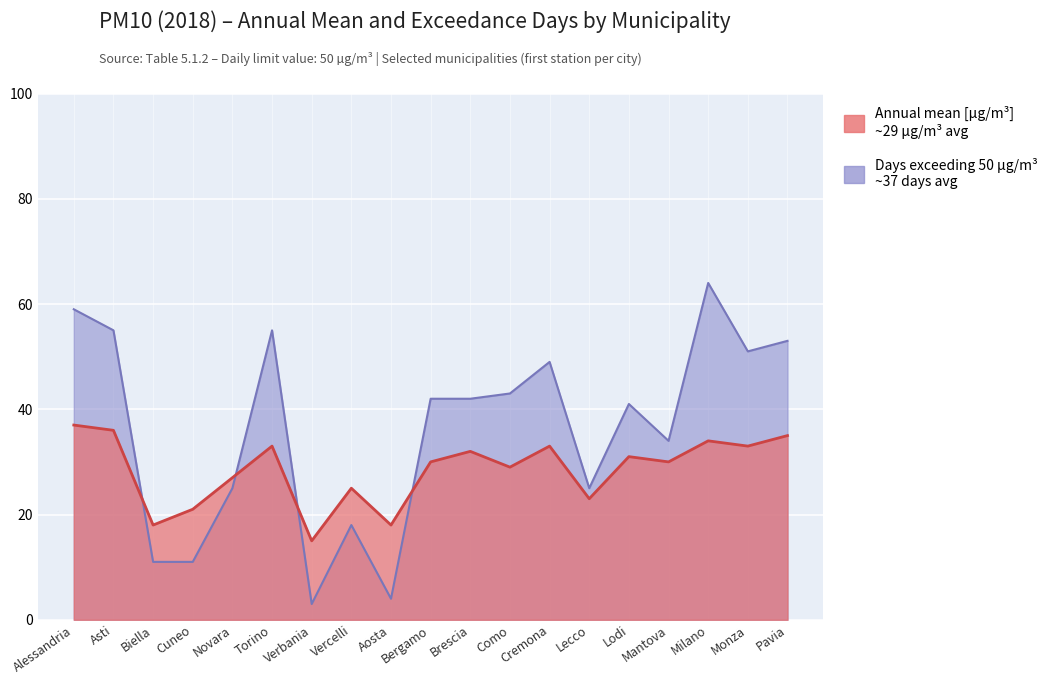

At which category is the sum across all series the highest?

Milano